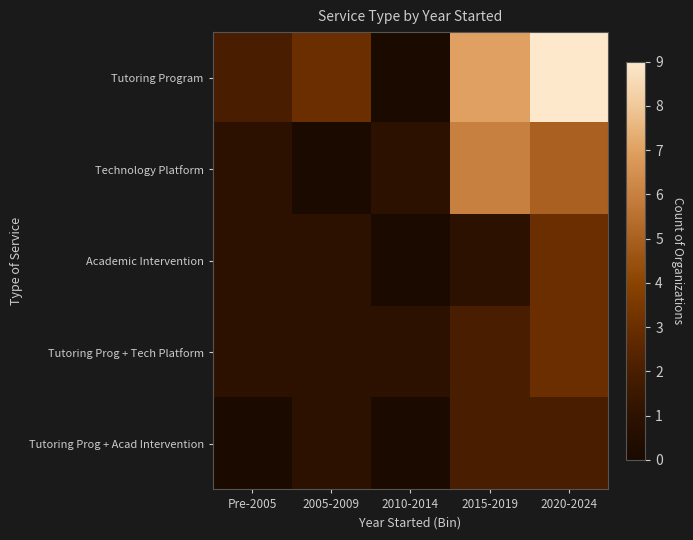

Between 2020-2024 and 2010-2014, which is larger?

2020-2024